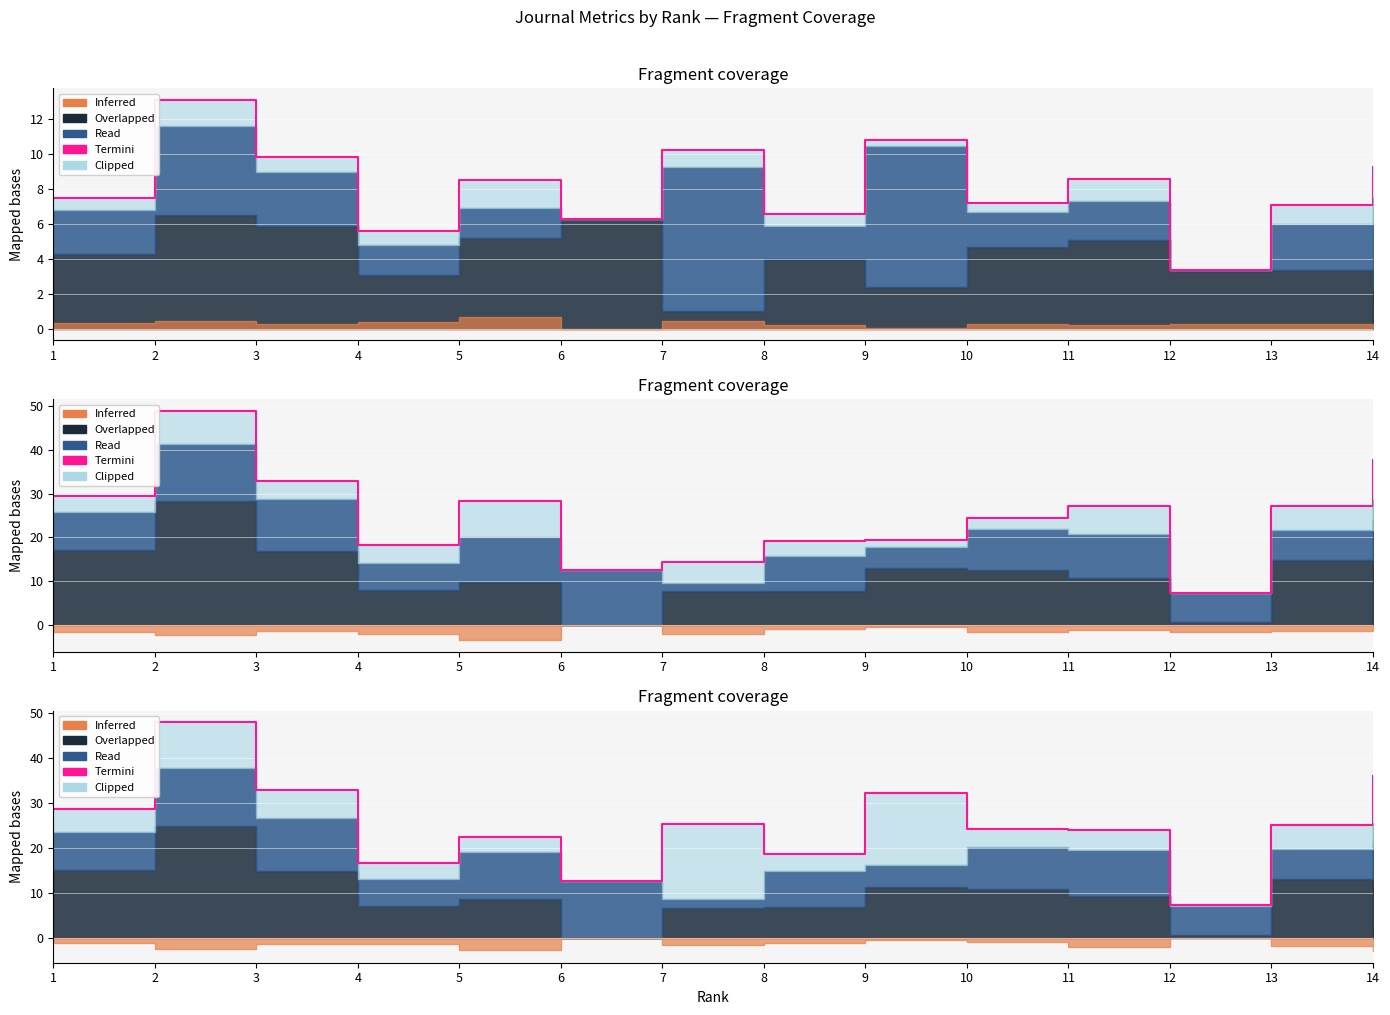

What is the approximate value at 10?

24.3